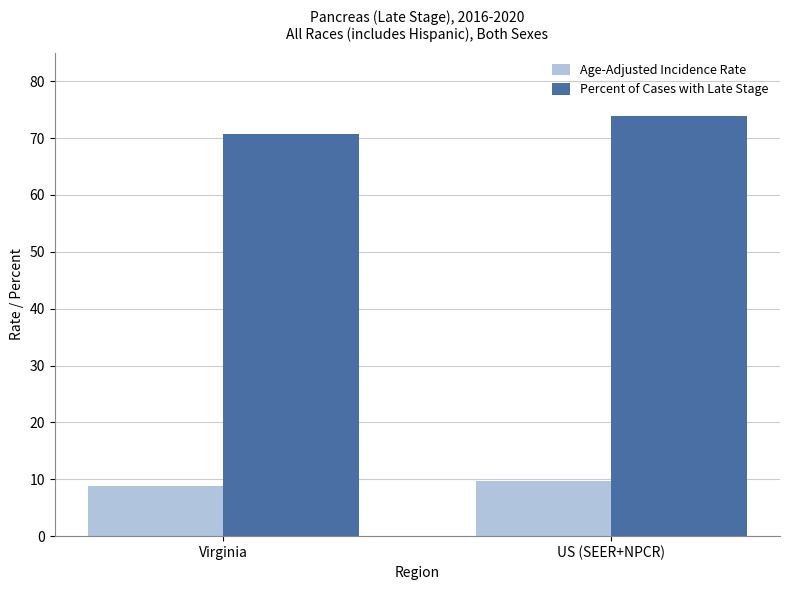

What value does the Percent of Cases with Late Stage series have at US (SEER+NPCR)?

73.9